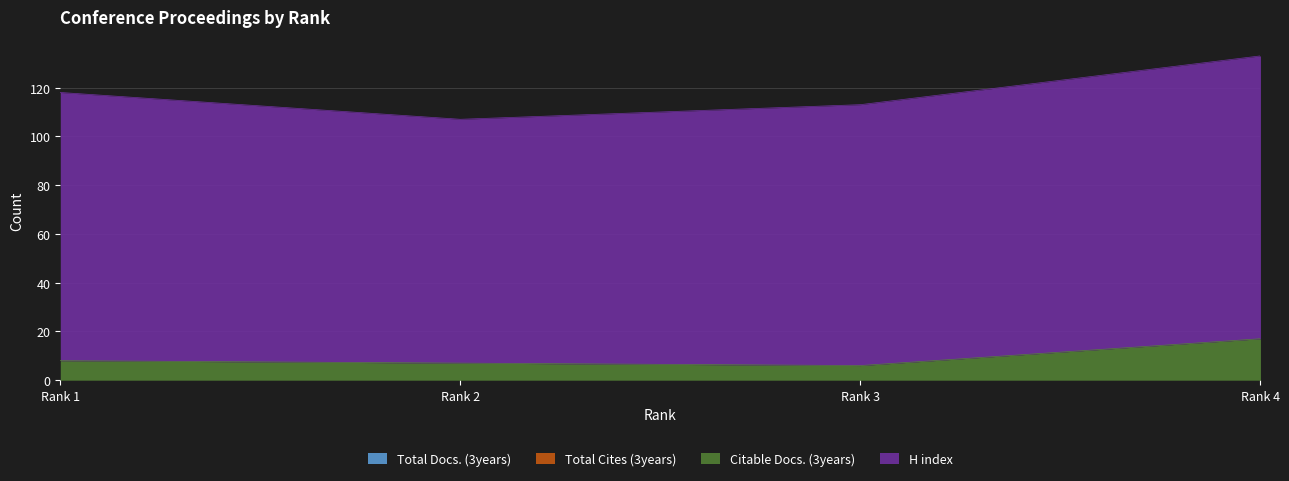

Which series has the largest range (max minus min)?

H index